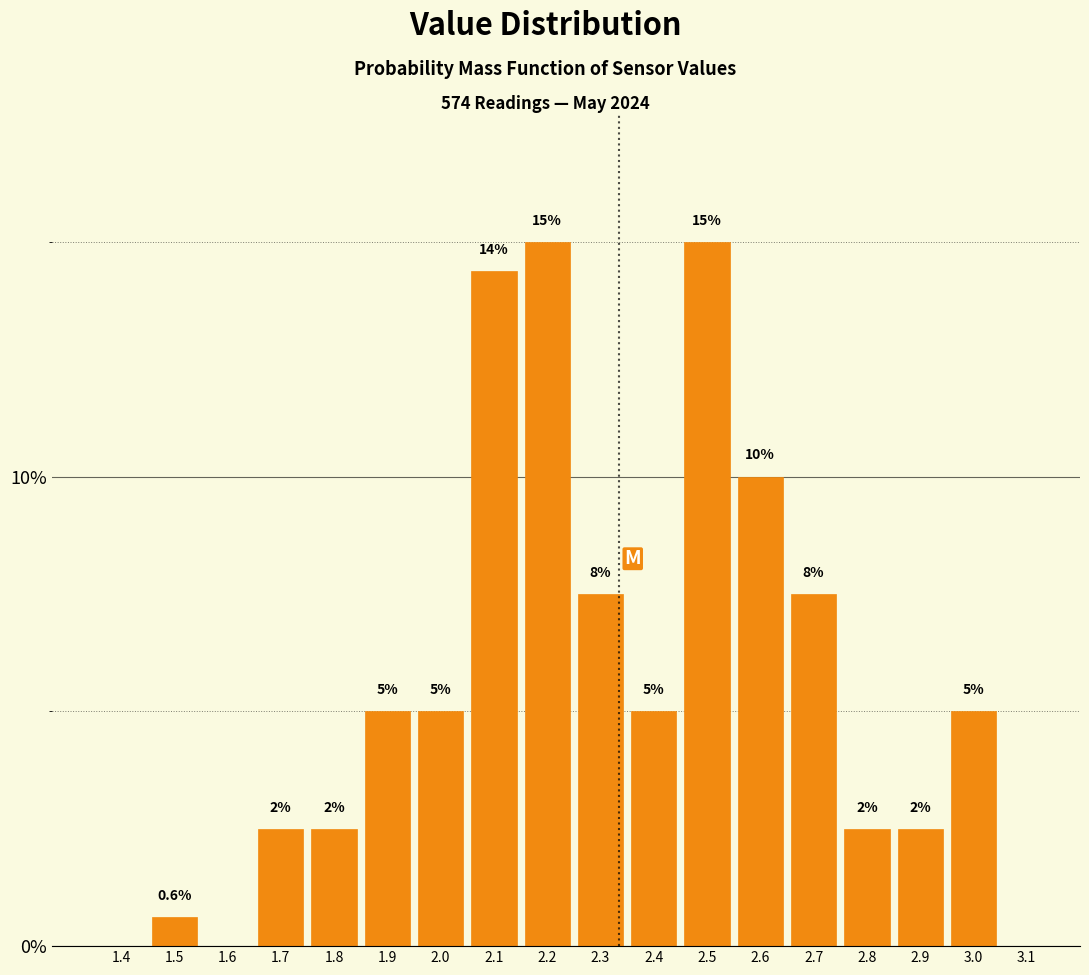

Reading left to right, list all the values displayed in this chart.

1.4=0.0	1.5=0.6	1.6=0.0	1.7=2.5	1.8=2.5	1.9=5.0	2.0=5.0	2.1=14.4	2.2=15.0	2.3=7.5	2.4=5.0	2.5=15.0	2.6=10.0	2.7=7.5	2.8=2.5	2.9=2.5	3.0=5.0	3.1=0.0